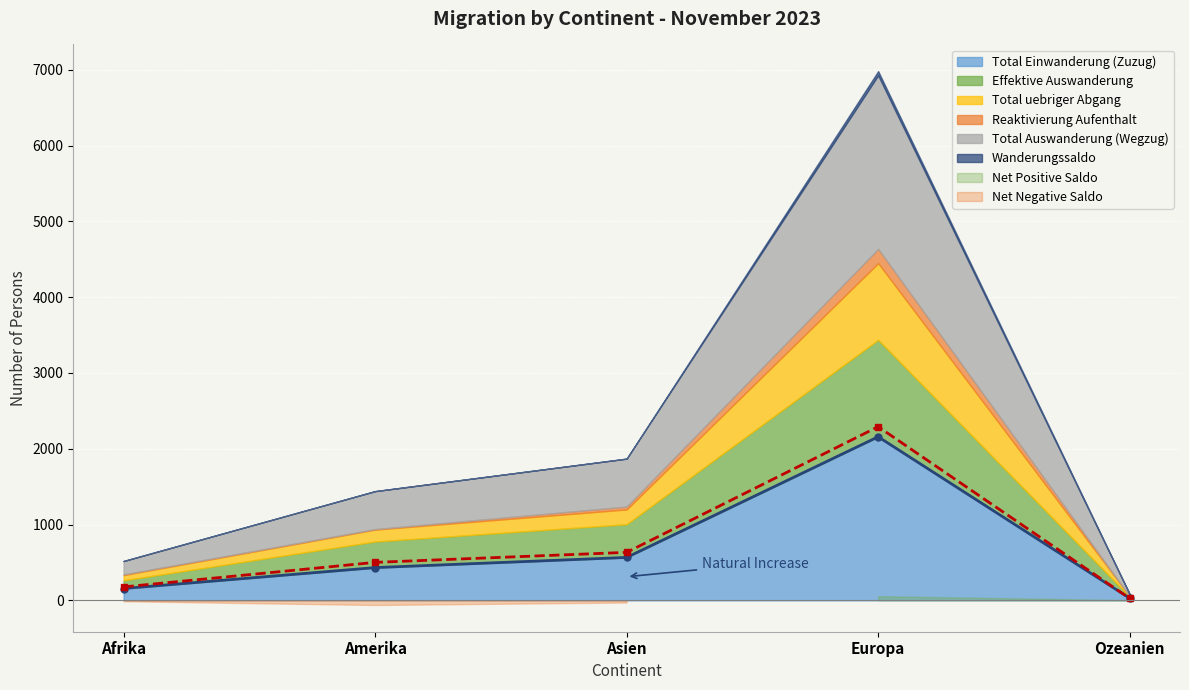

What is the approximate value of Total Einwanderung (Zuzug) at Amerika?

432